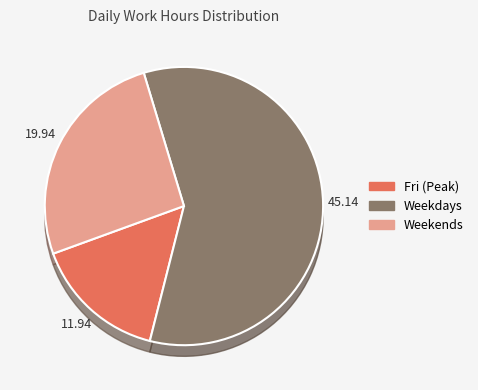

Is it true that Fri is 16% of the pie?

True